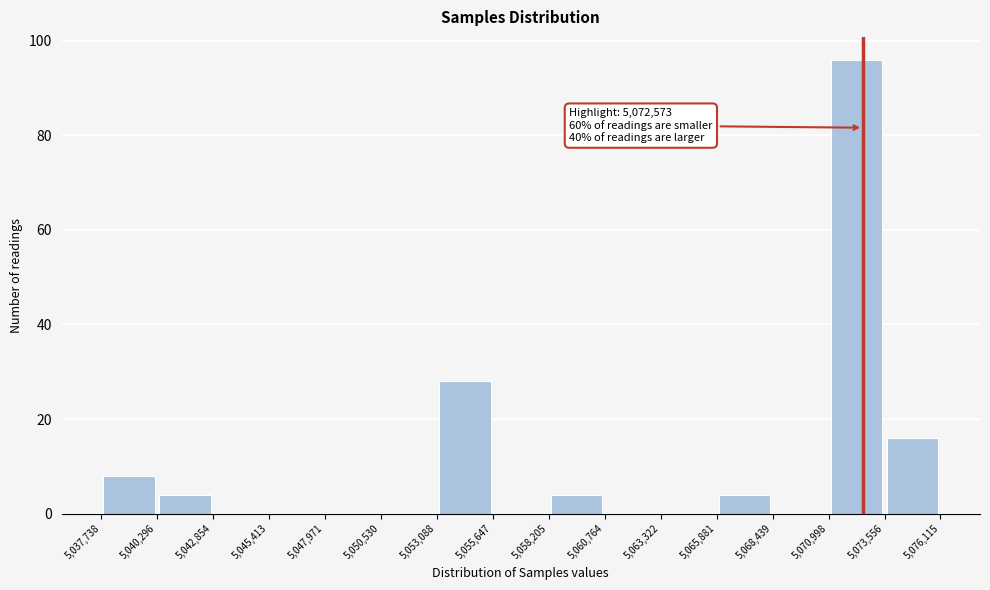

Which range on the x-axis has the tallest bar?

5,070,998 to 5,073,556